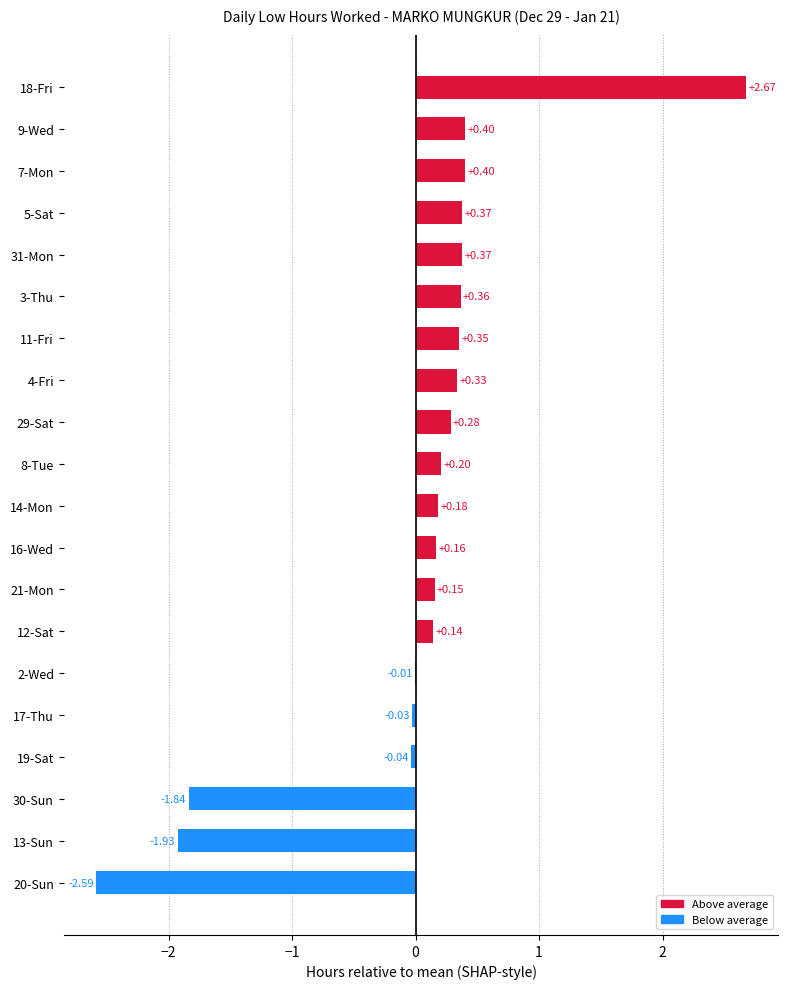

What is the sum of the values at 20-Sun and 13-Sun?

-4.5